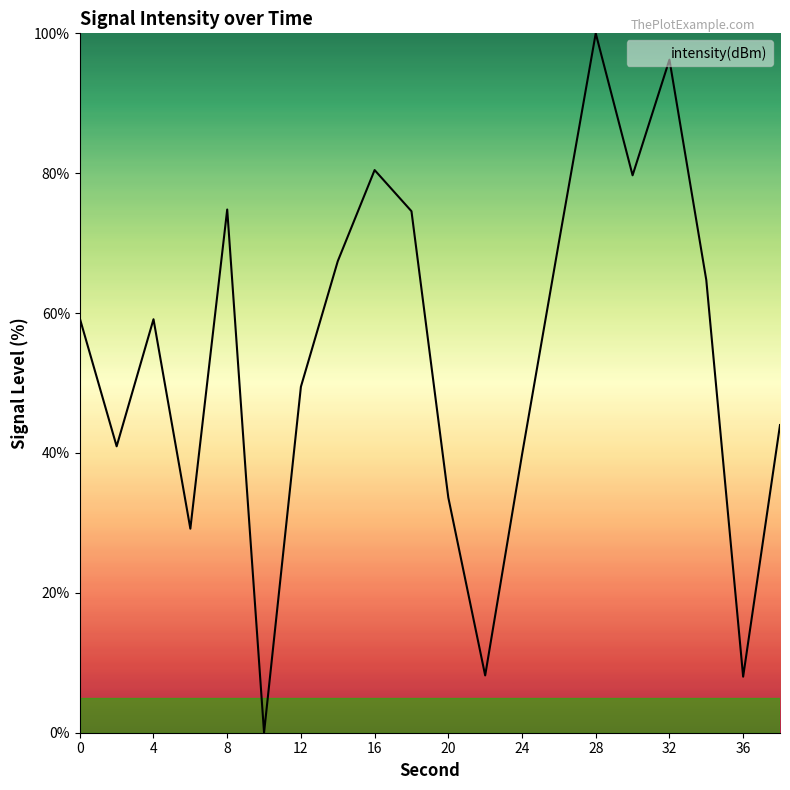

What is the maximum value shown in the chart?

100.0